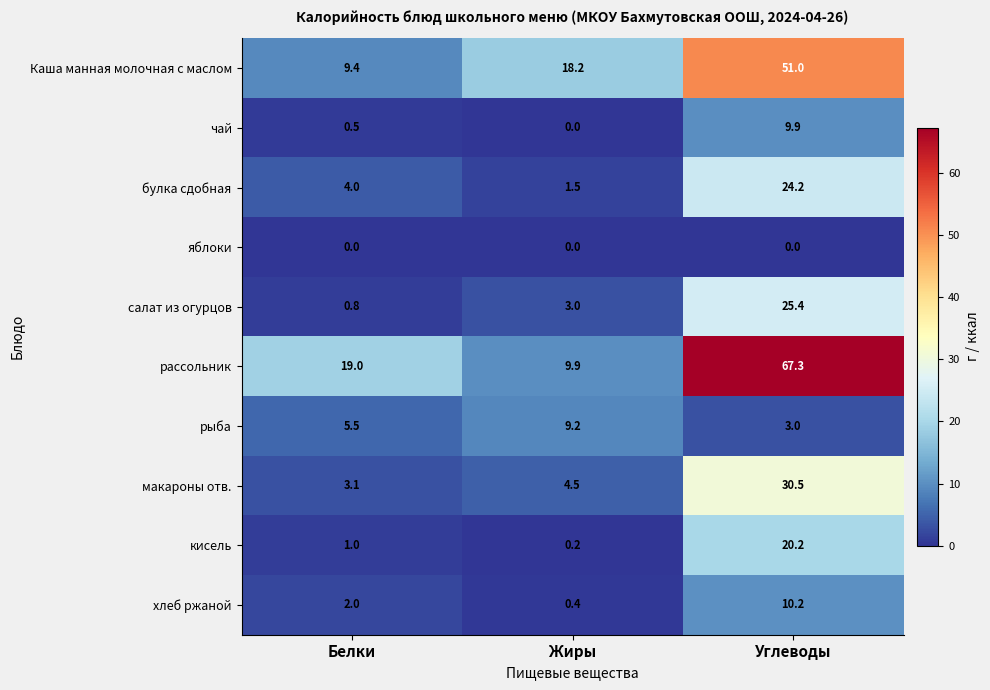

What is the difference between the maximum and minimum values in the чай series?

9.9